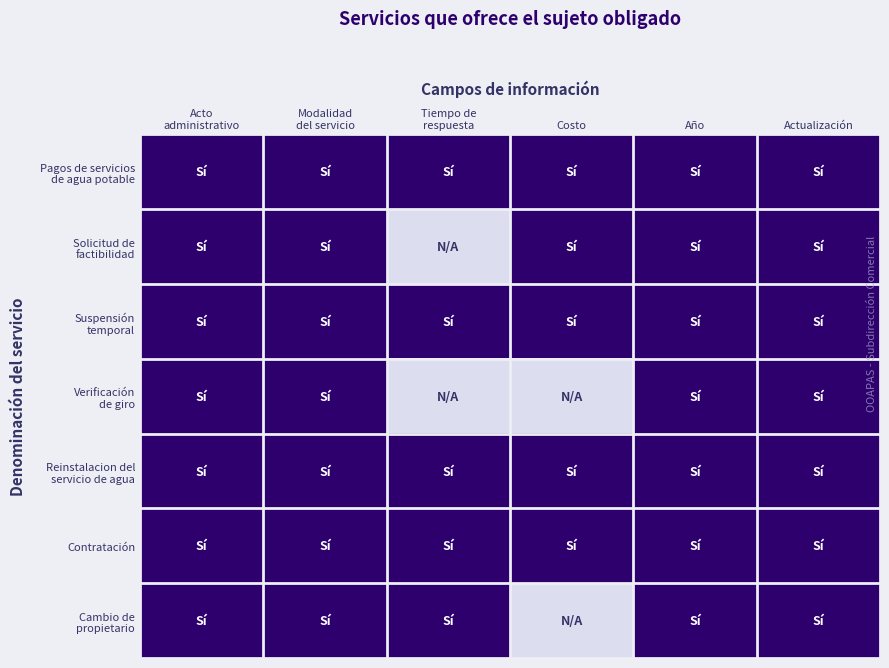

What is the total value across all series at Tiempo de
respuesta?

5